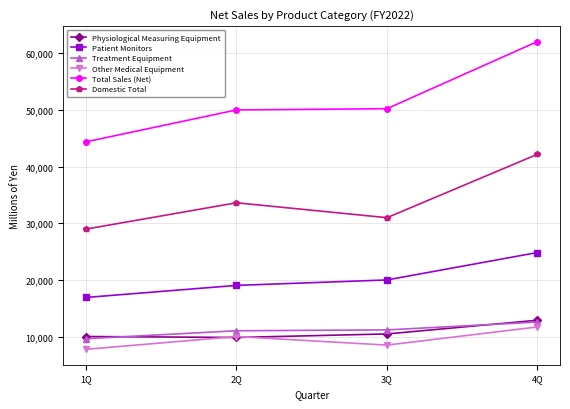

What is the average value of the Total Sales (Net) series?

51650